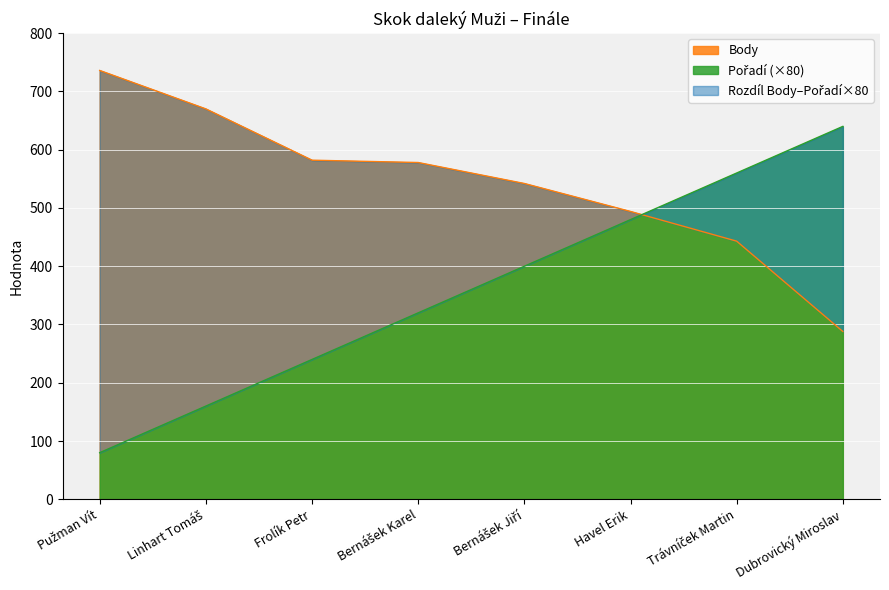

What is the difference between the maximum and minimum values in the Body series?

448